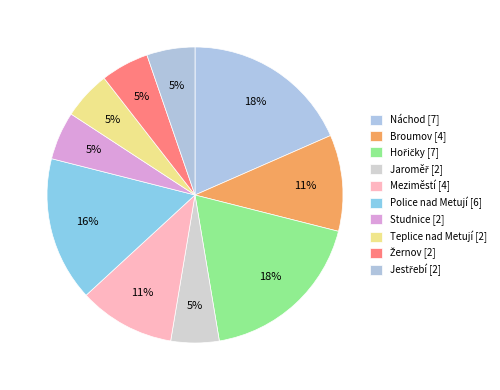

Is there any slice that represents more than half of the pie?

No